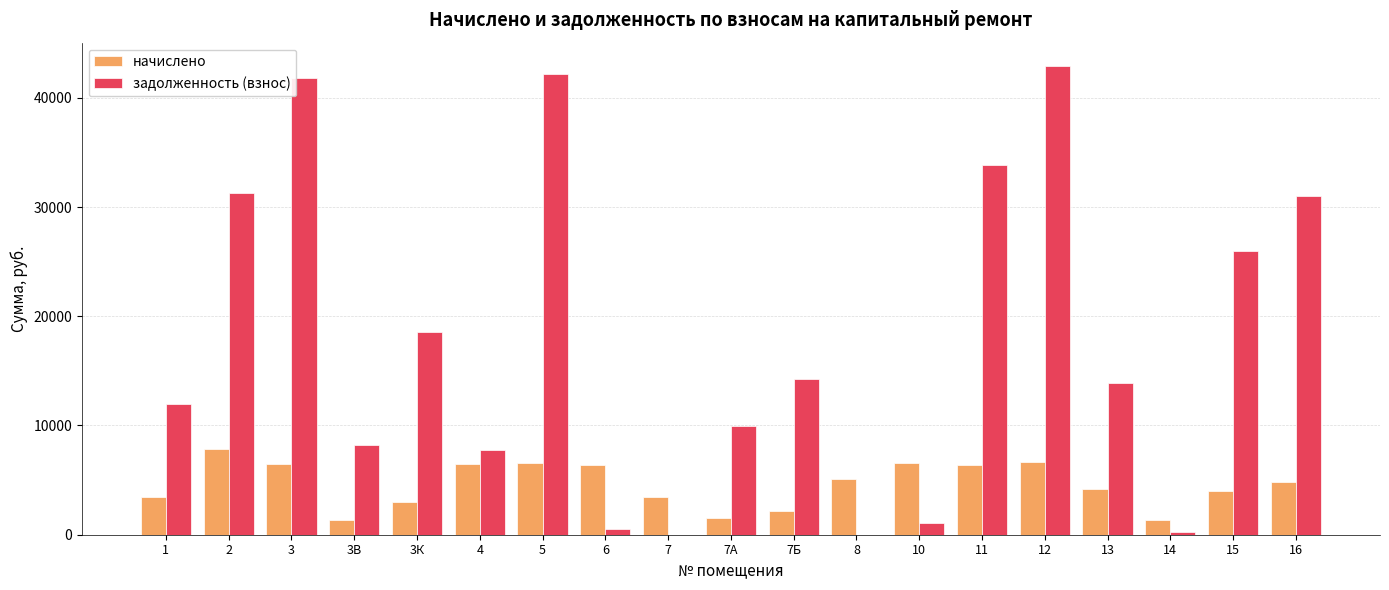

What is the sum of all задолженность (взнос) values?

335437.3